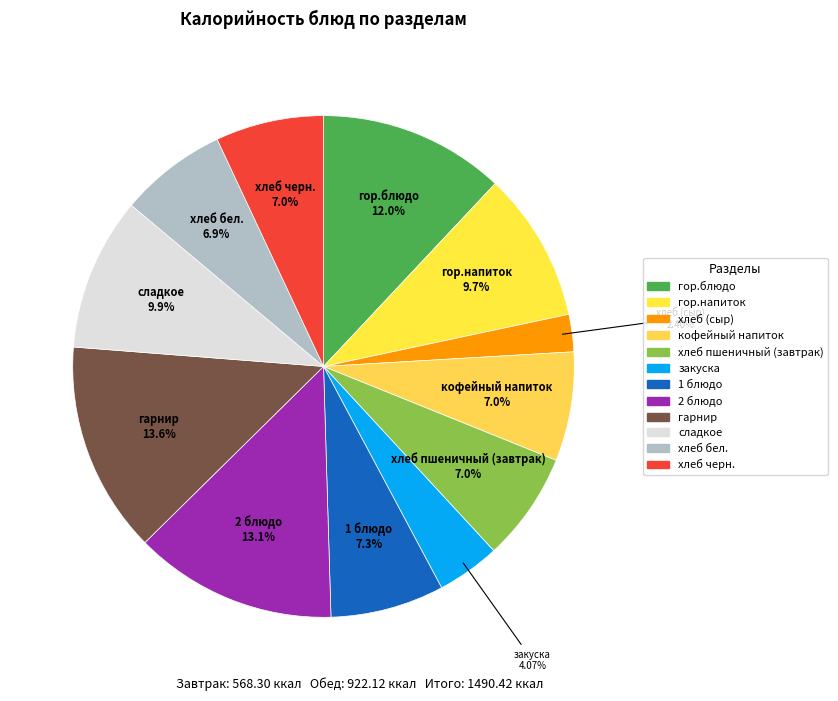

Is it true that хлеб пшеничный (завтрак) is 1% of the pie?

False